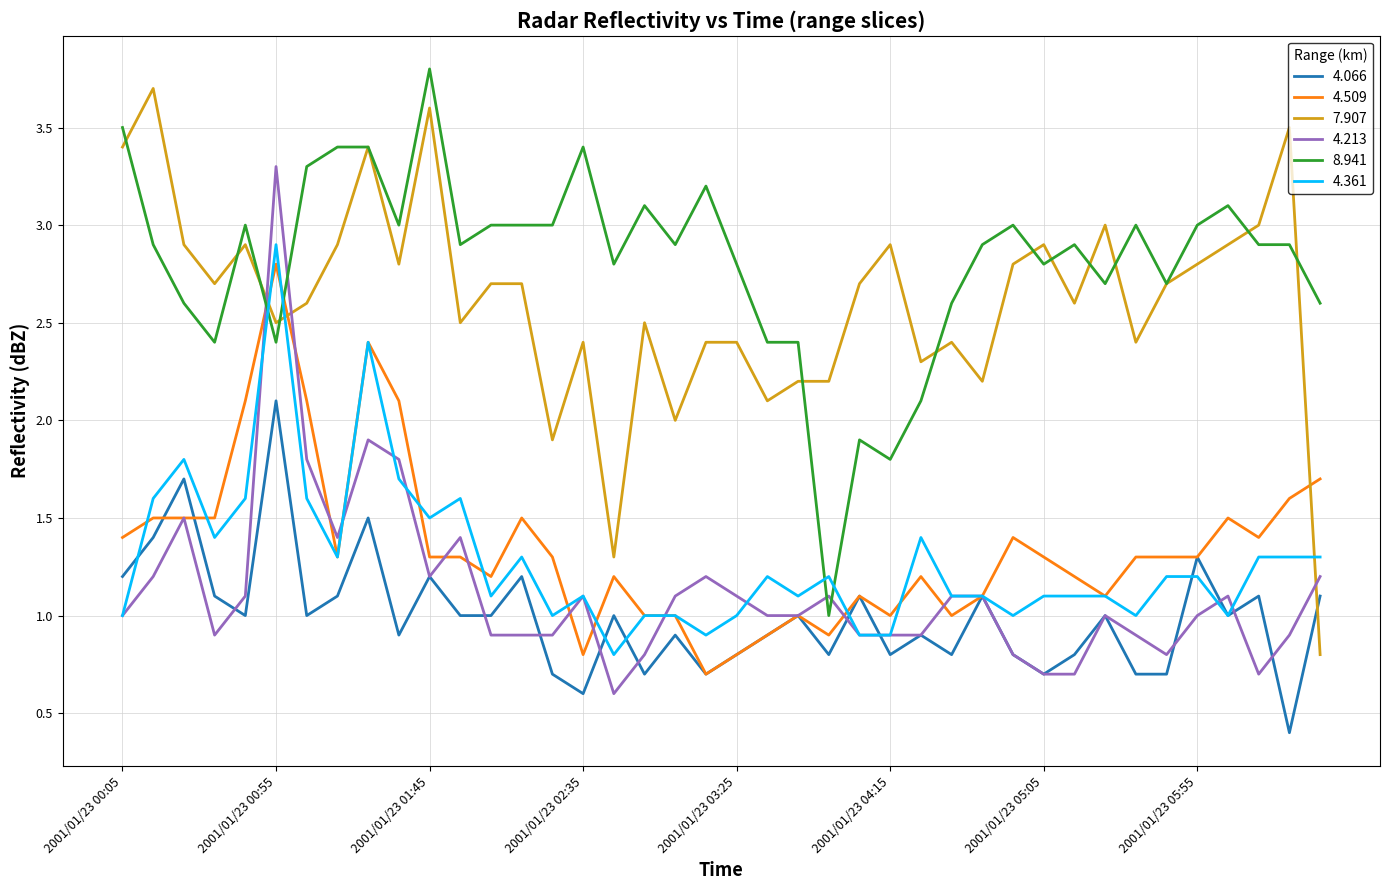

What is the greatest value displayed?

3.8